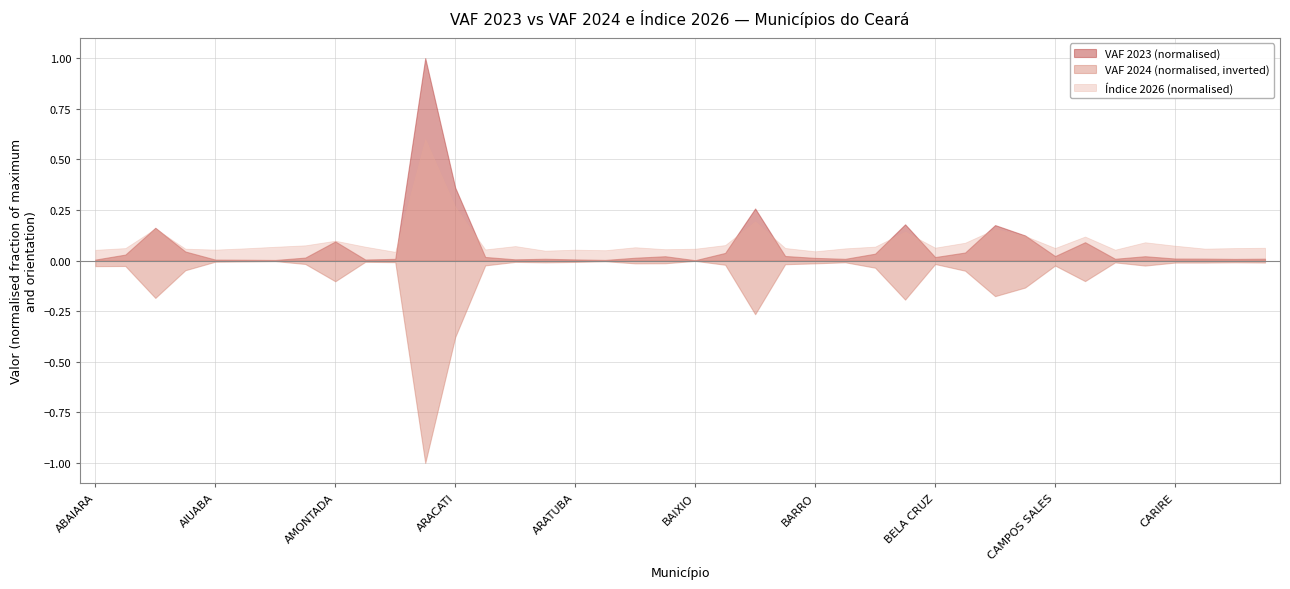

What are all the series names shown in the legend?

VAF 2023 (normalised), VAF 2024 (normalised, inverted), Índice 2026 (normalised)